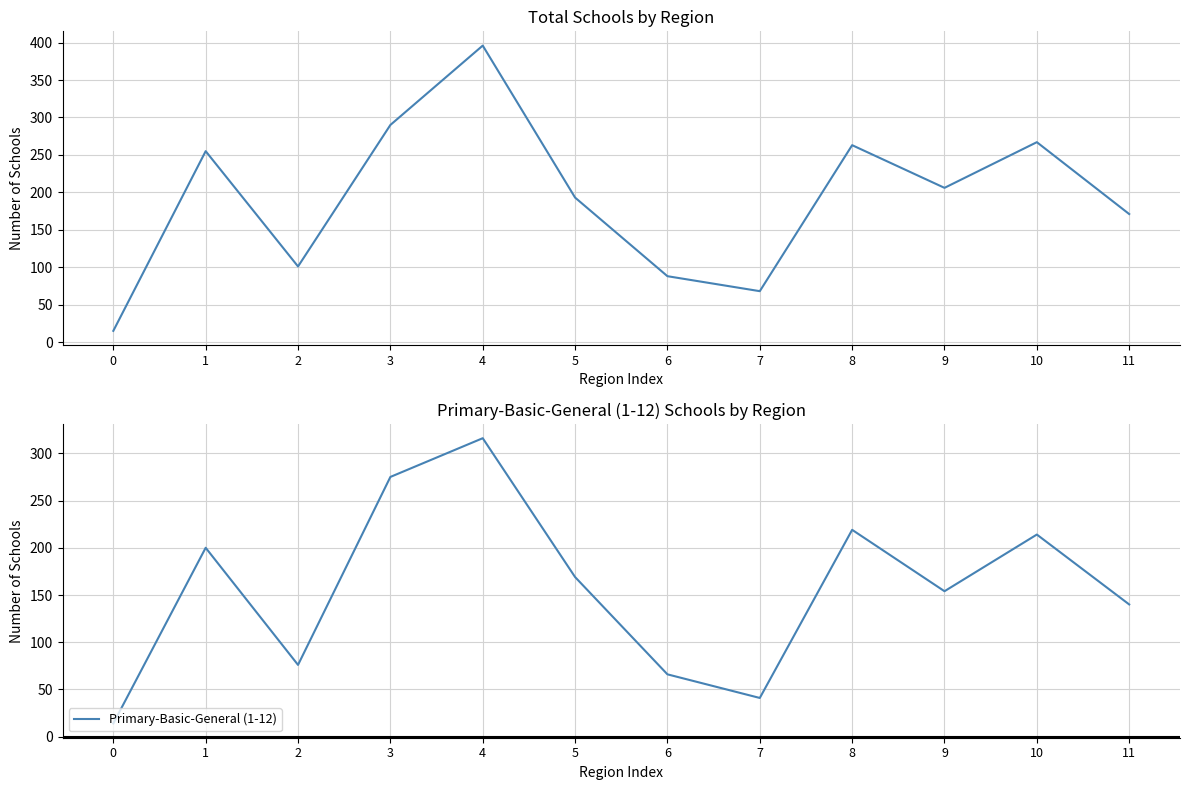

Which has a higher value, 7 or 1?

1